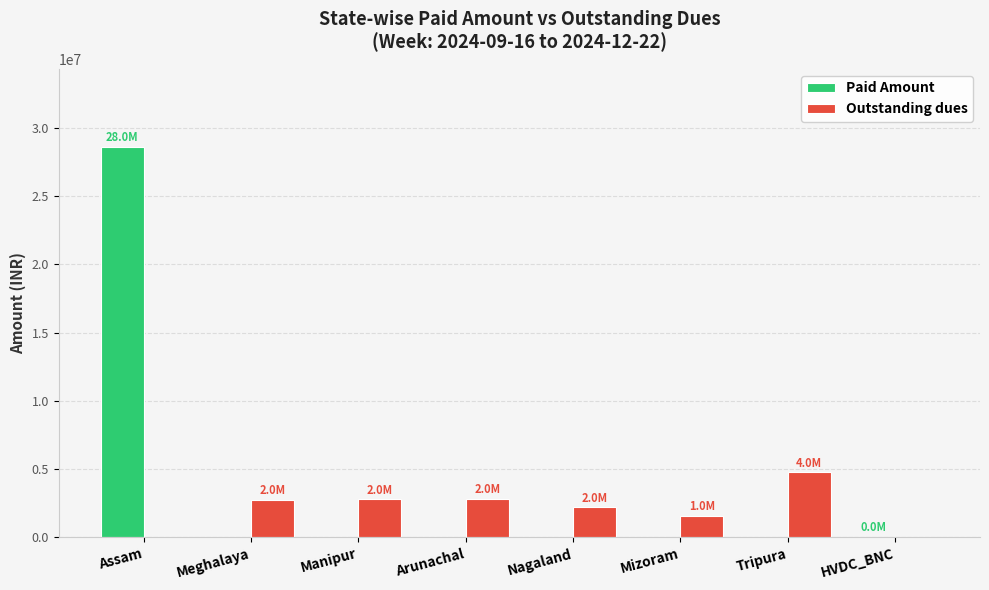

The value of Paid Amount at Arunachal is 0. True or false?

True